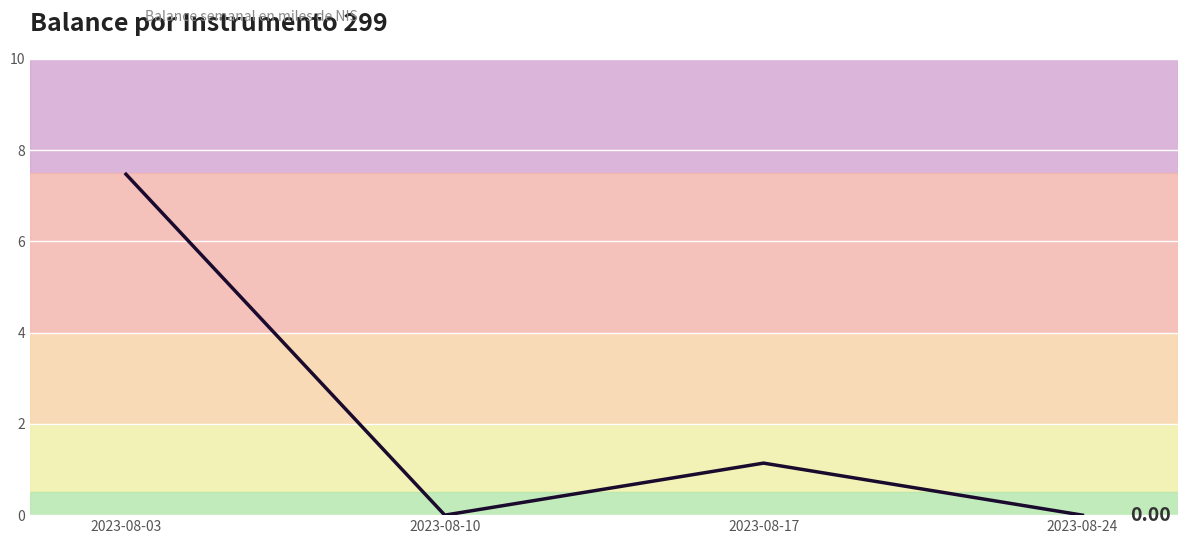

Where is the first local maximum?

2023-08-17